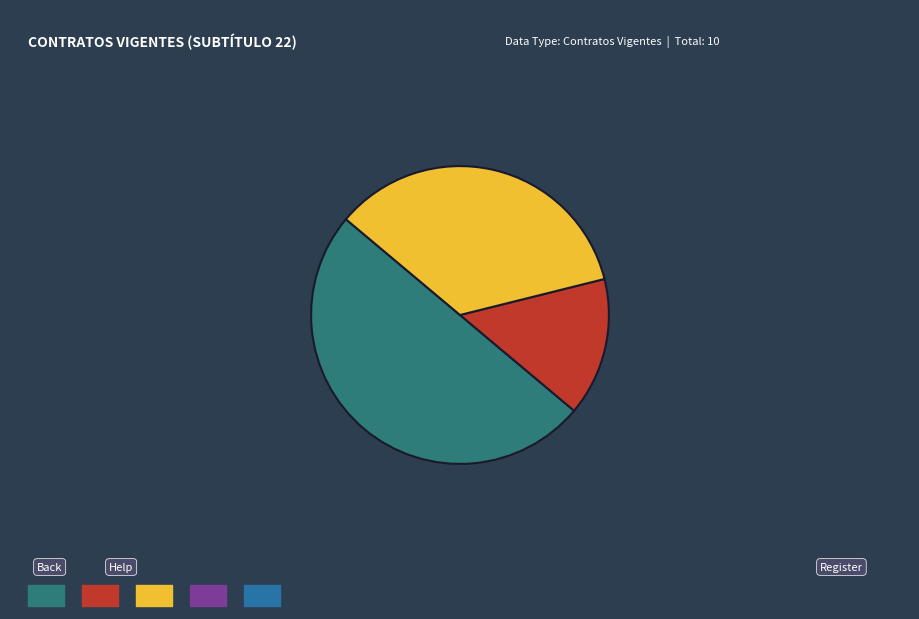

Rank the categories by value from lowest to highest.

Contrato - Tipo 2, Contrato - Tipo 3, Contrato - Tipo 1